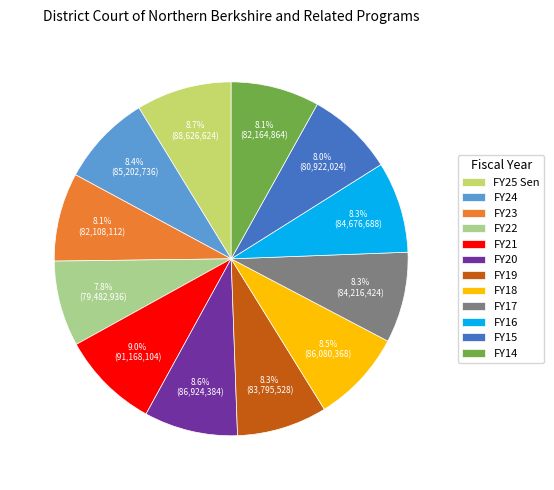

Is there any slice that represents more than half of the pie?

No